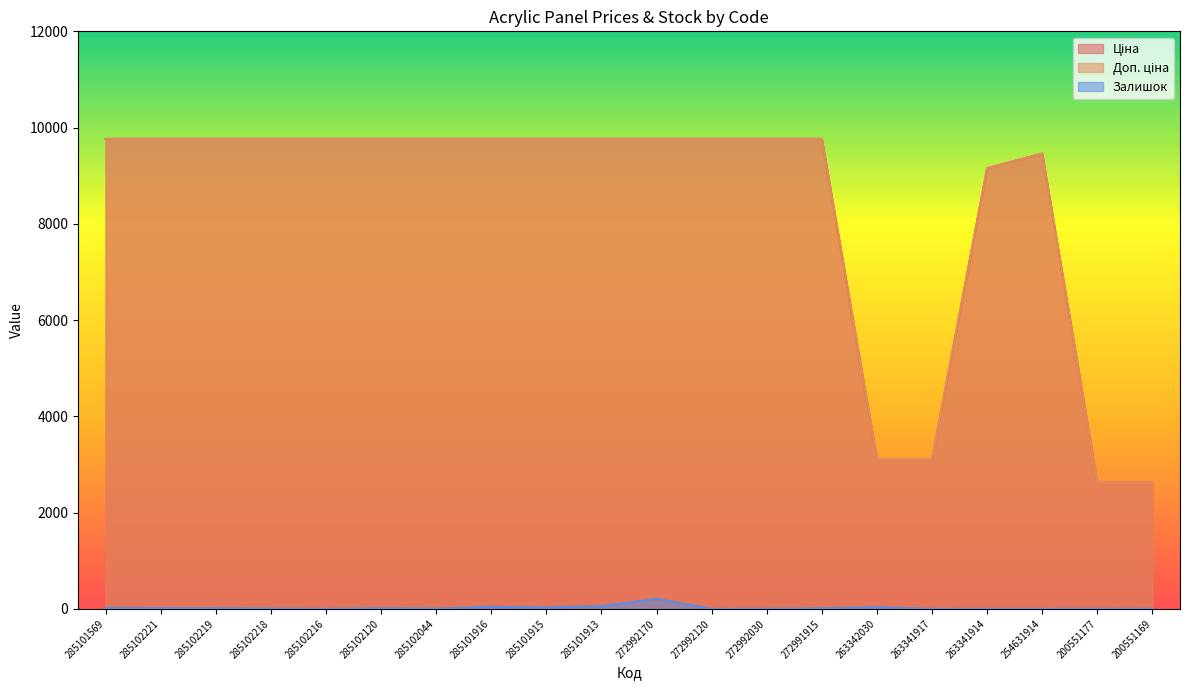

Which label corresponds to the largest value in the chart?

285101569